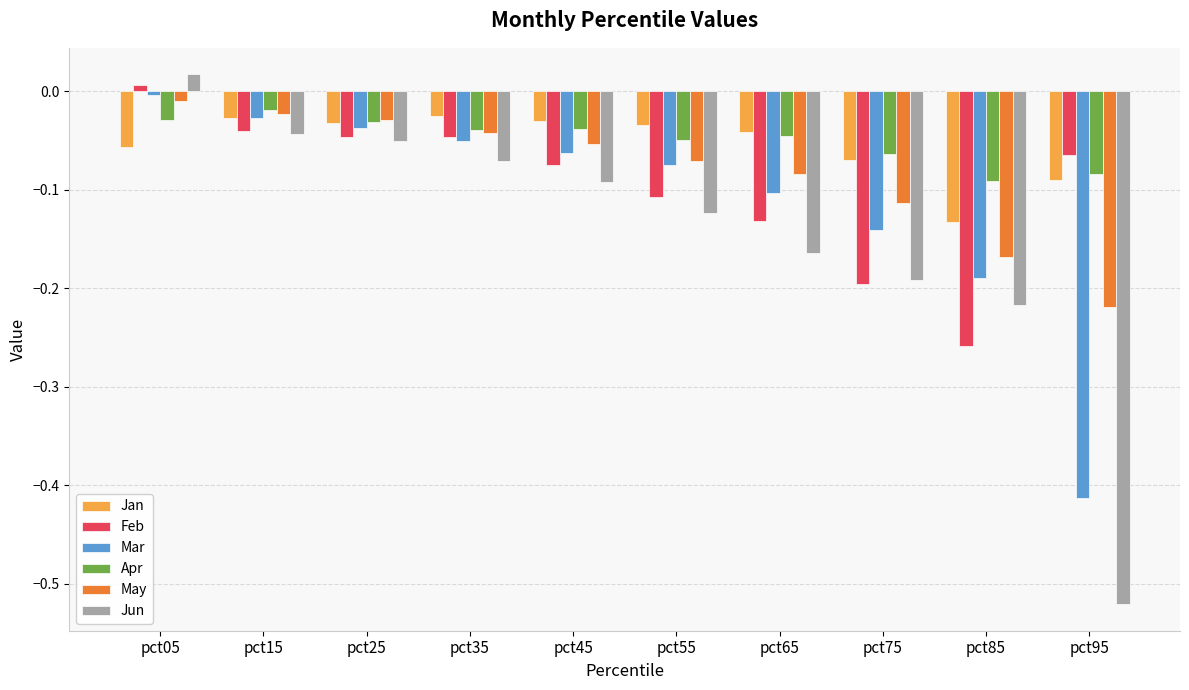

How many series are shown in this chart?

6